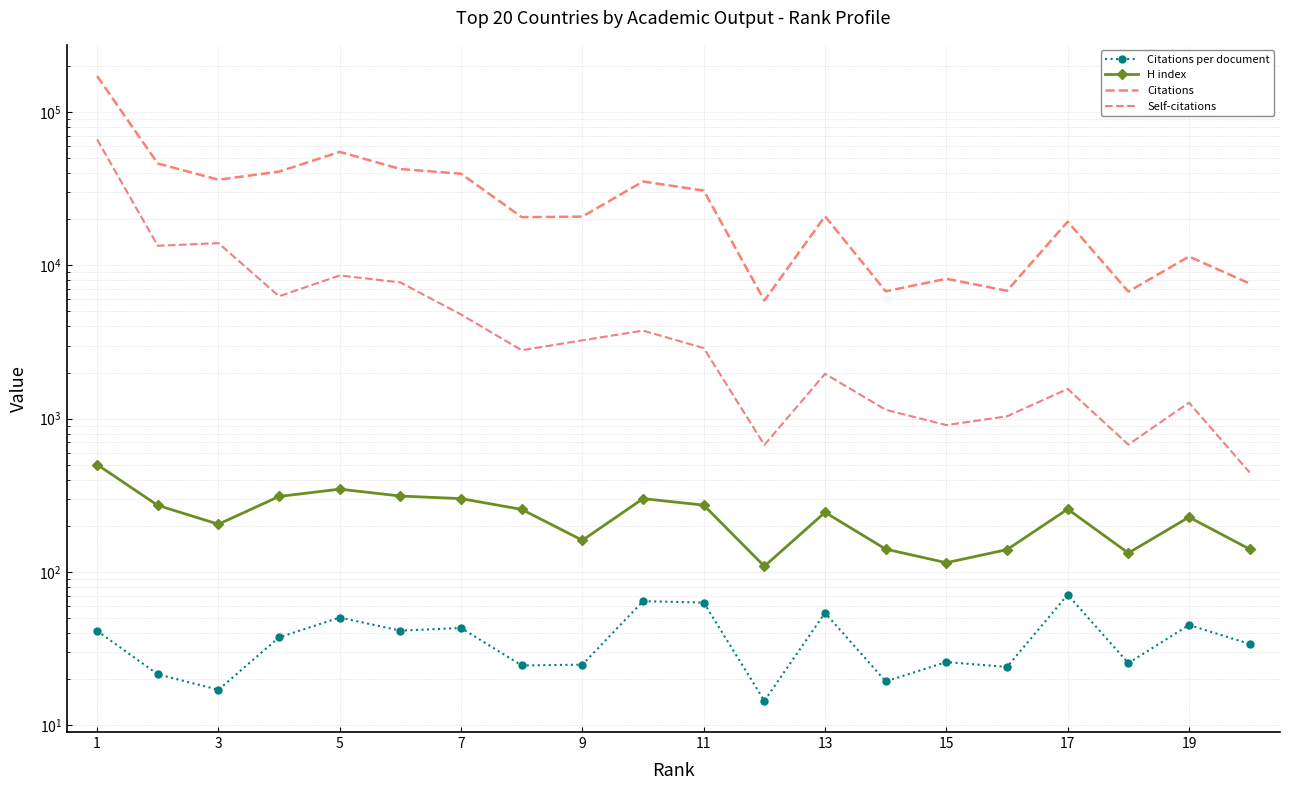

At which label does Self-citations reach its peak?

1